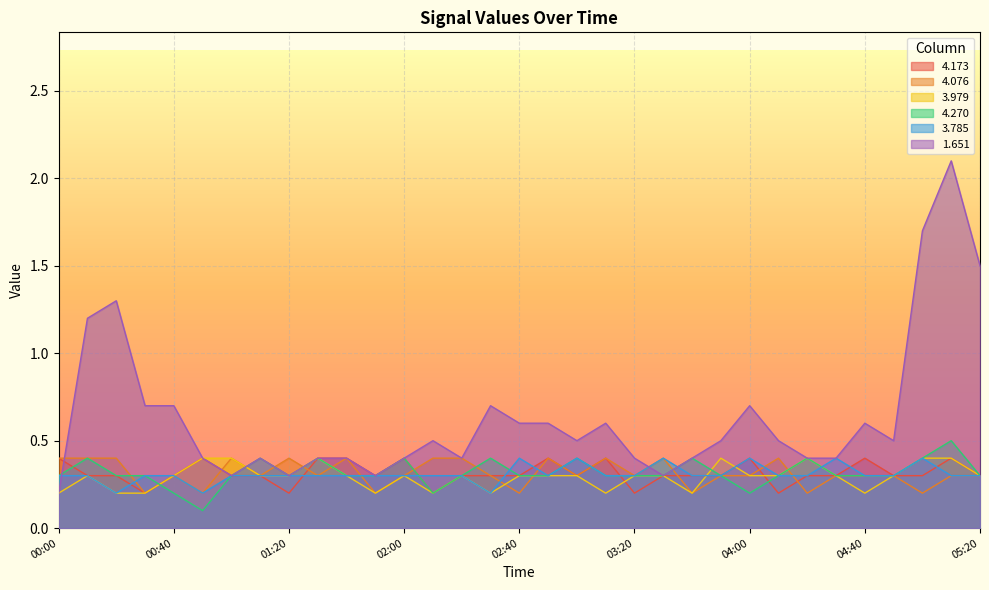

What is the label of the 8th point from the left?

01:10